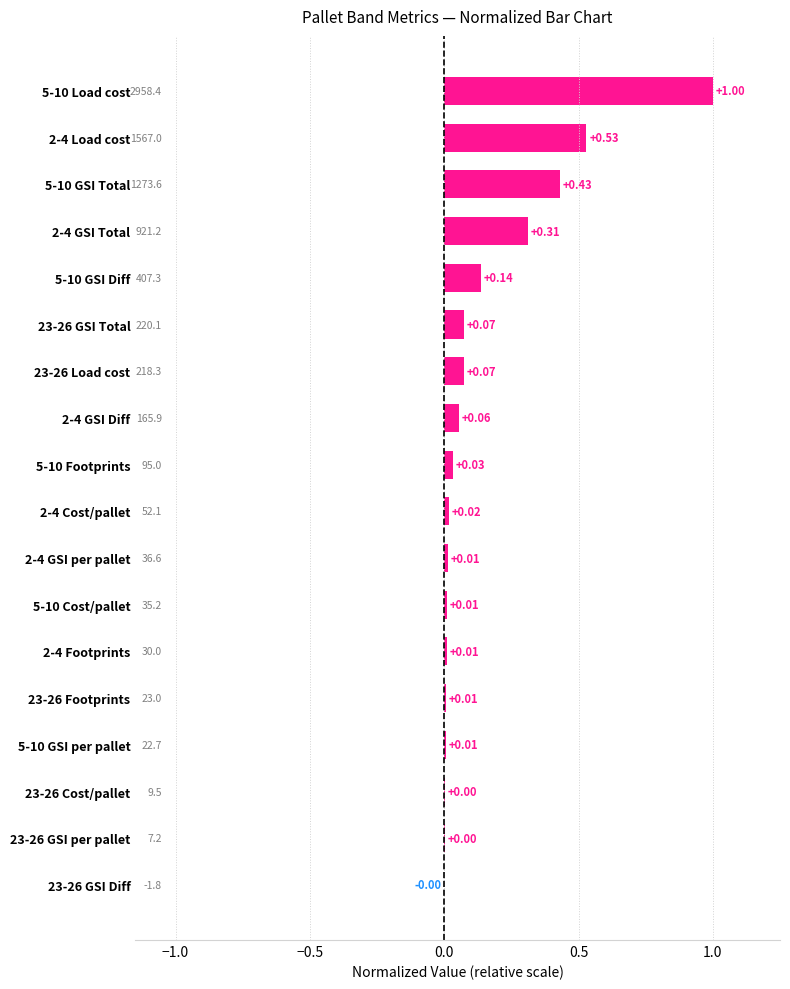

What is the sum of the values at 2-4 GSI Total and 5-10 Load cost?

1.3